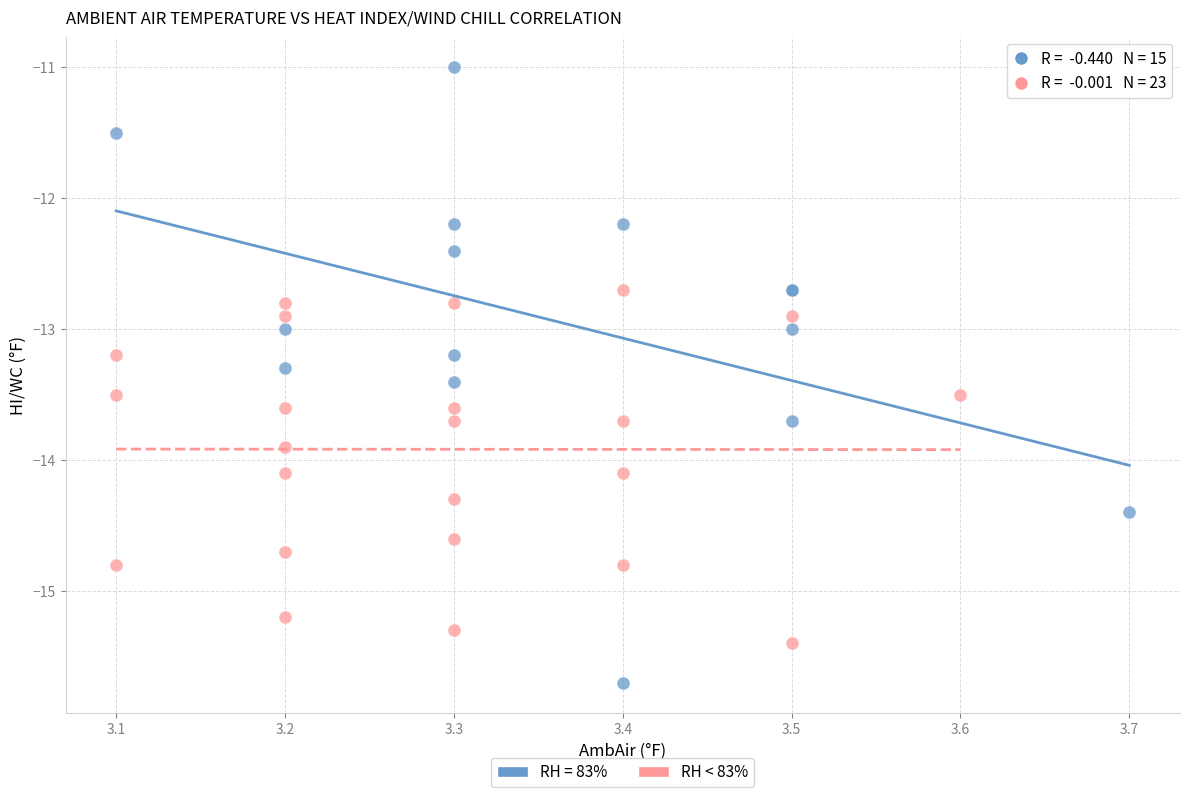

Which series contains the highest Y value?

RH = 83%